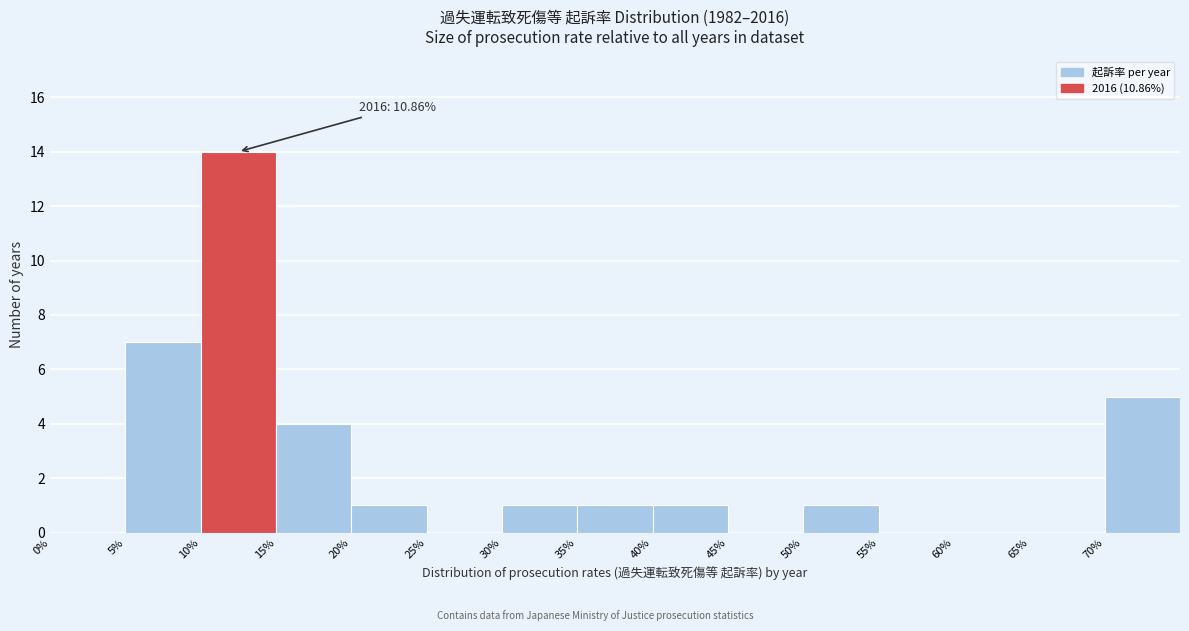

Over which range of the x-axis is the bar tallest?

10 to 15